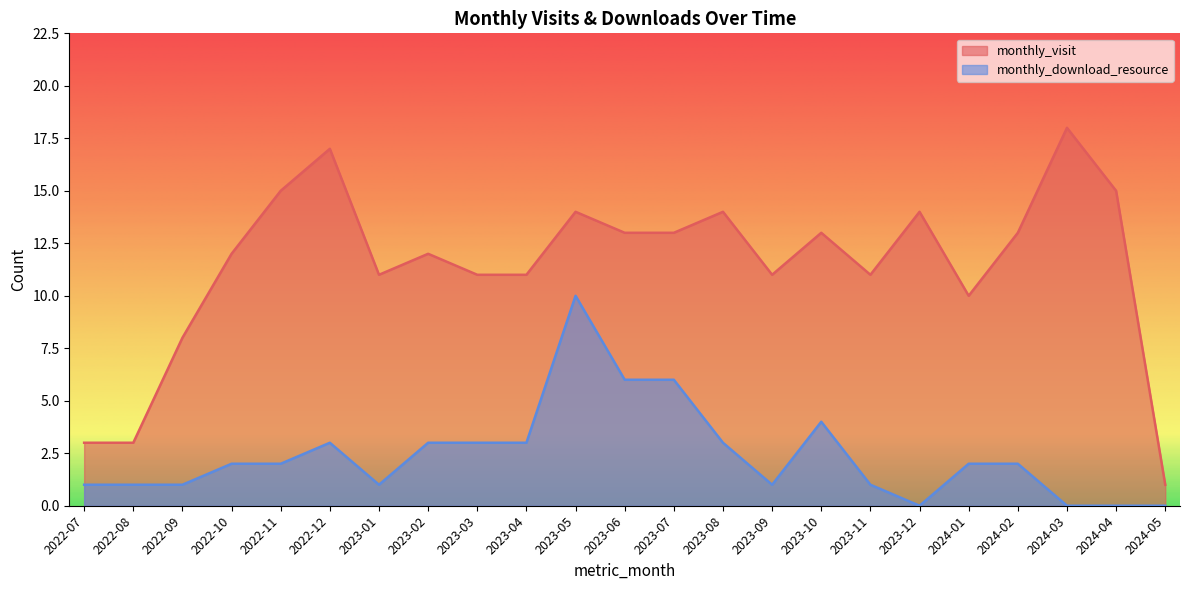

Which series changed the most between 2022-09 and 2023-04?

monthly_visit